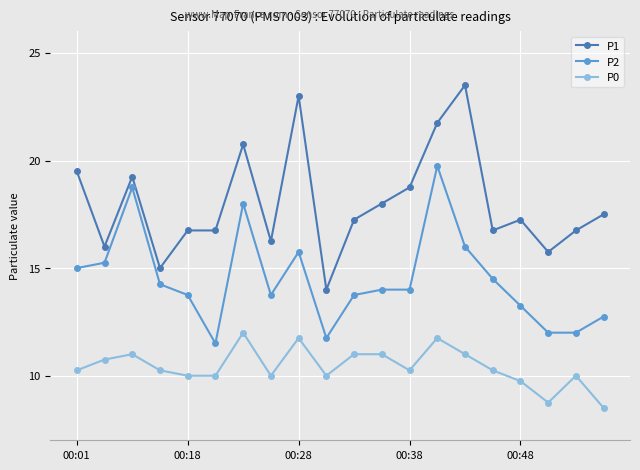

List the series in order of their peak value, highest first.

P1, P2, P0